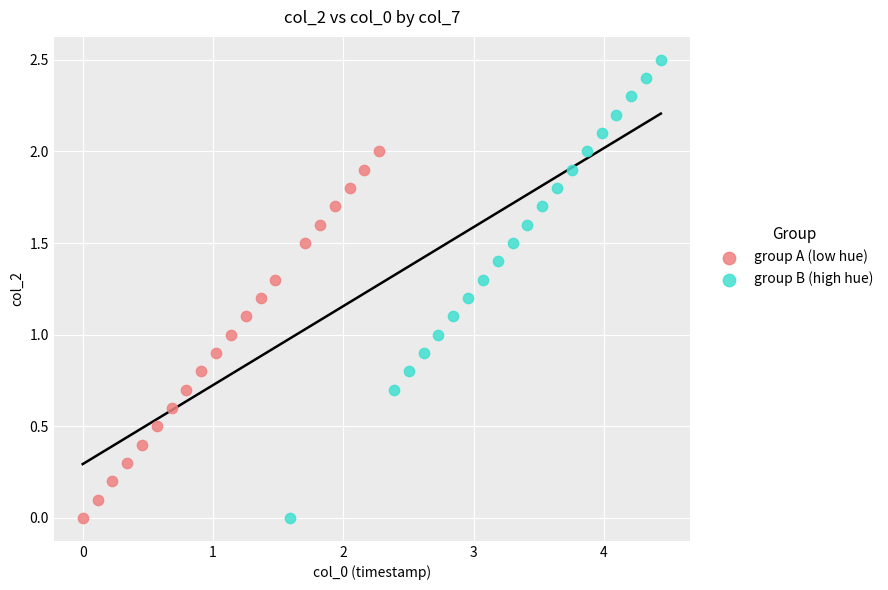

Which series contains the highest Y value?

group B (high hue)